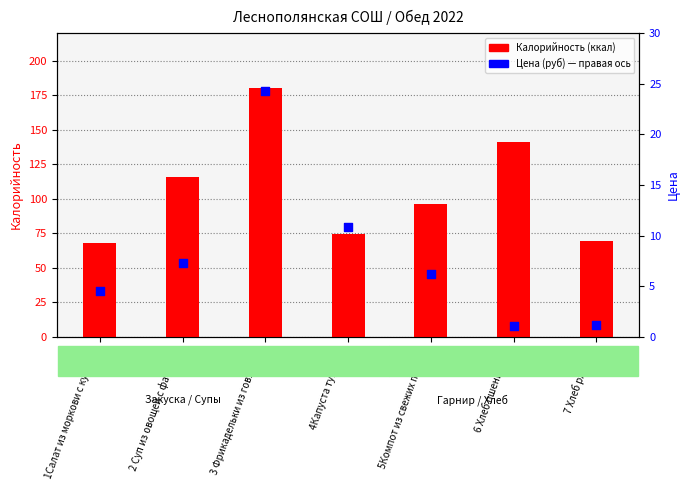

Which series contains the highest Y value?

Калорийность